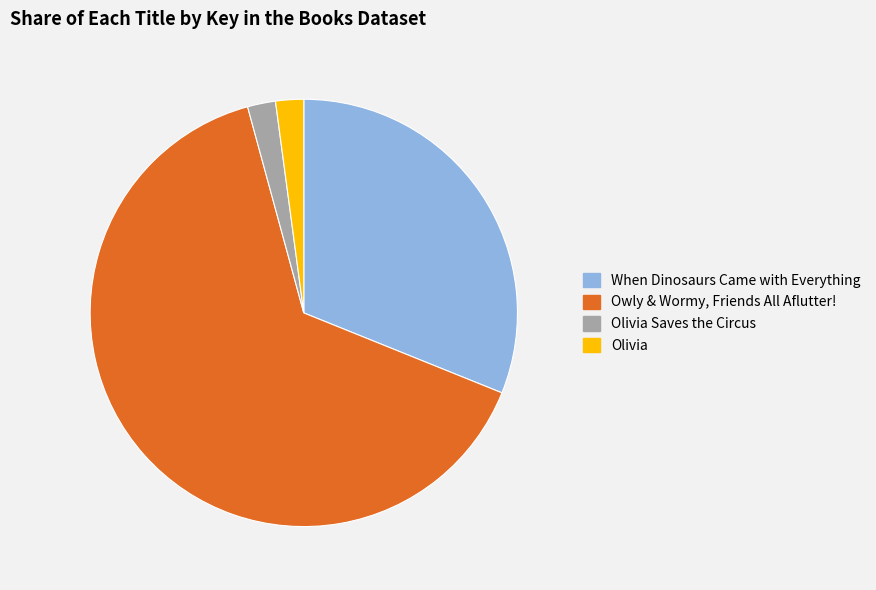

Between Olivia Saves the Circus and When Dinosaurs Came with Everything, which is larger?

When Dinosaurs Came with Everything